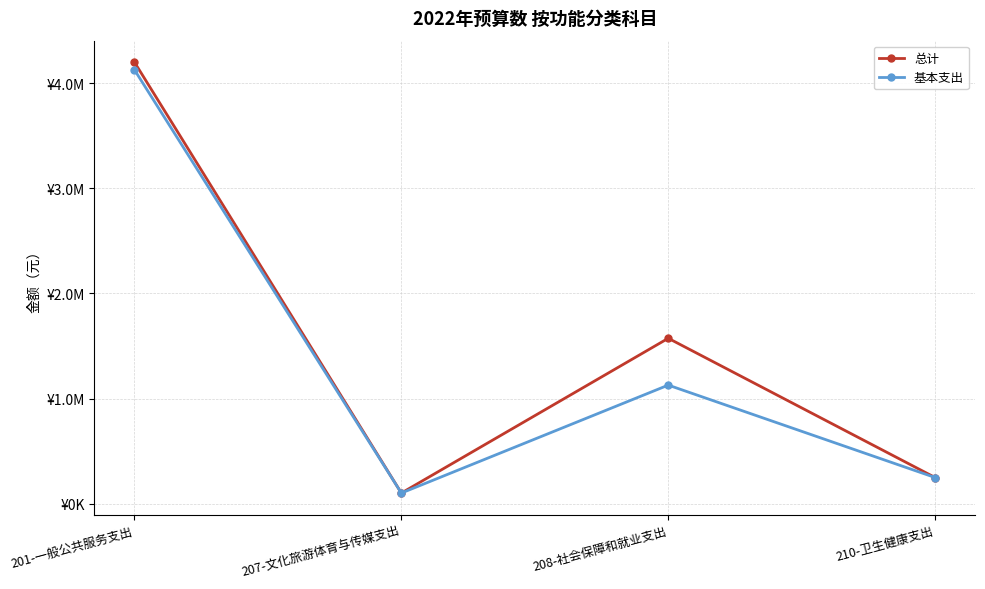

What is the difference between the highest and lowest values at 208-社会保障和就业支出?

445224.0